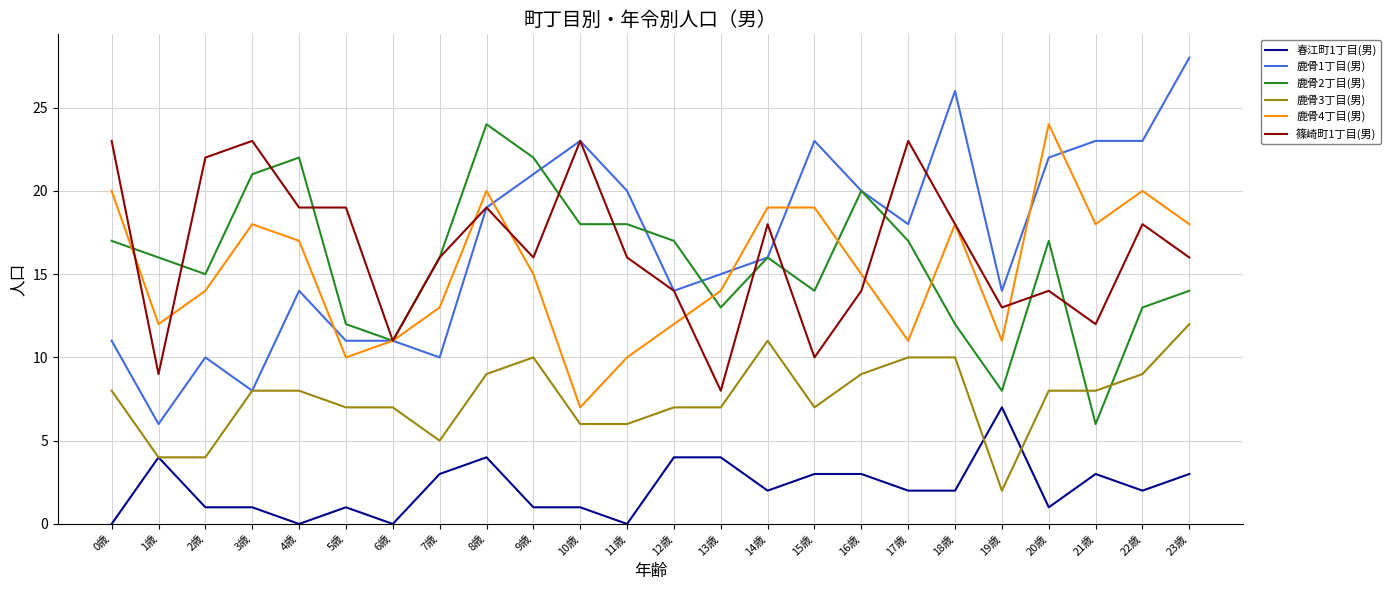

What are all the series names shown in the legend?

春江町1丁目(男), 鹿骨1丁目(男), 鹿骨2丁目(男), 鹿骨3丁目(男), 鹿骨4丁目(男), 篠崎町1丁目(男)